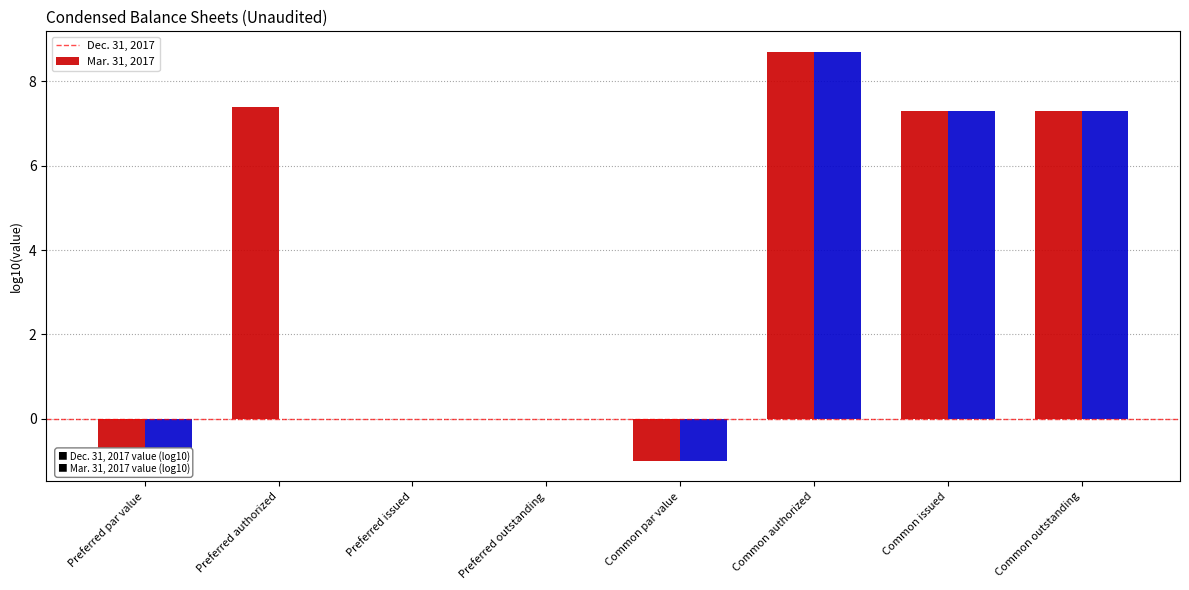

List the labels in order of Dec. 31, 2017 value, largest first.

Common authorized, Preferred authorized, Common issued, Common outstanding, Preferred issued, Preferred outstanding, Preferred par value, Common par value